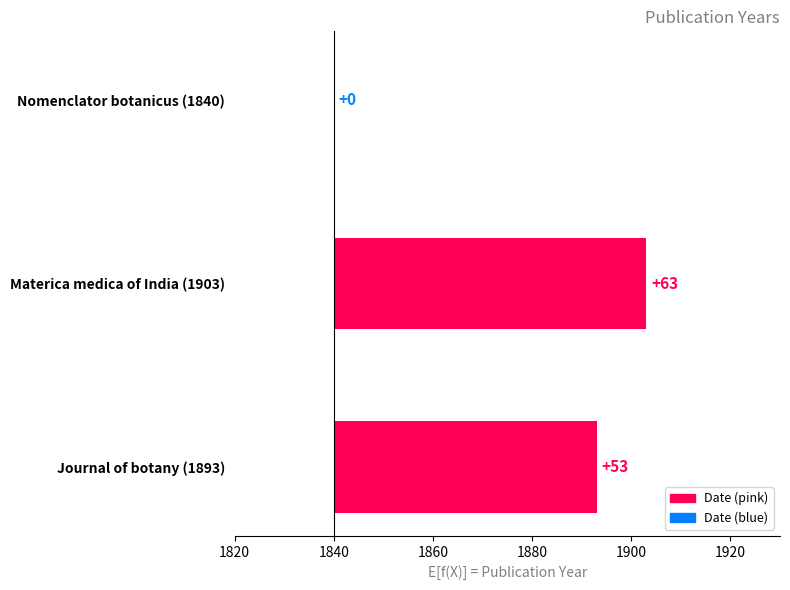

Is it true that the value at Materica medica of India (1903) is 14?

False